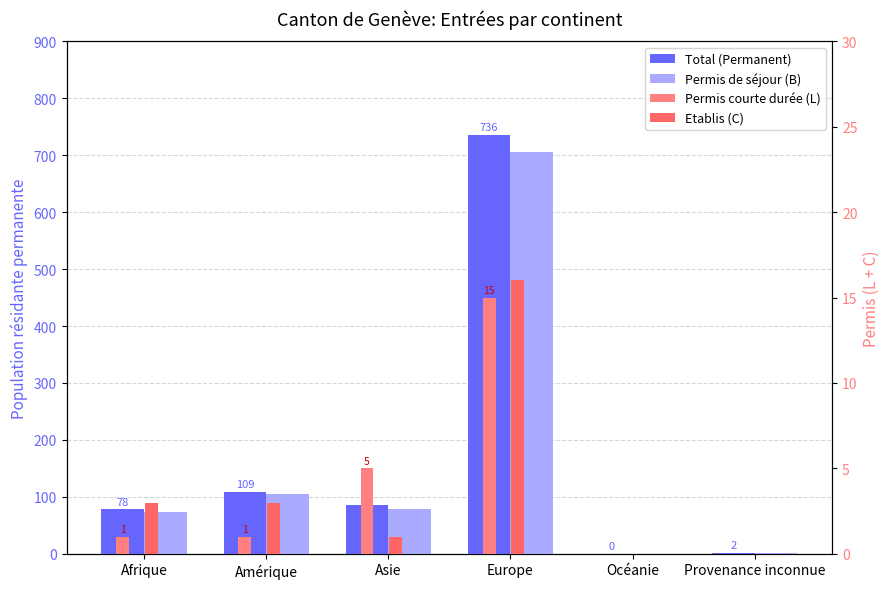

Rank the series at Afrique from lowest to highest value.

Permis courte durée (L), Etablis (C), Permis de séjour (B), Total (Permanent)